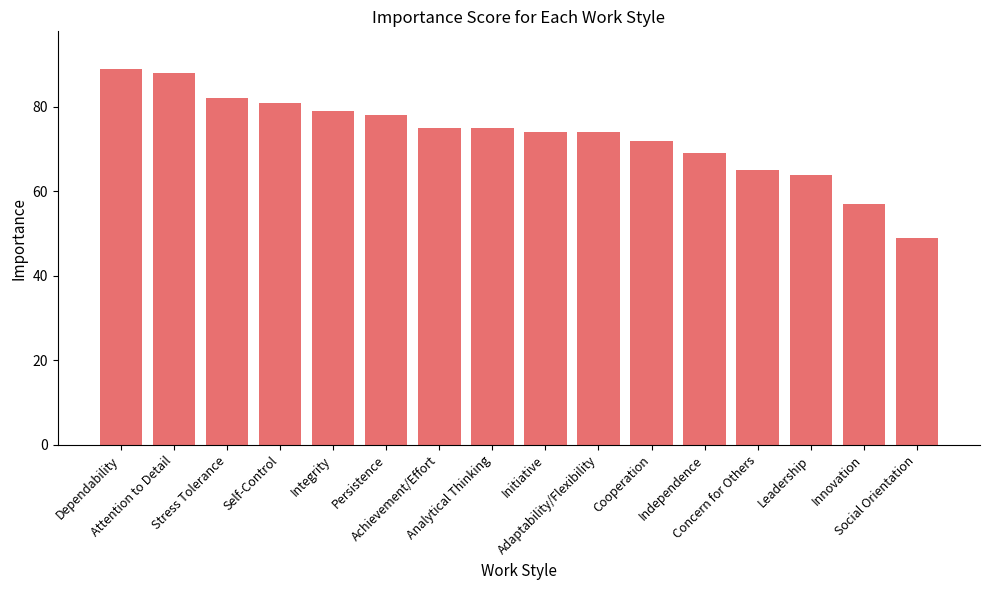

What is the difference between the values at Integrity and Dependability?

10